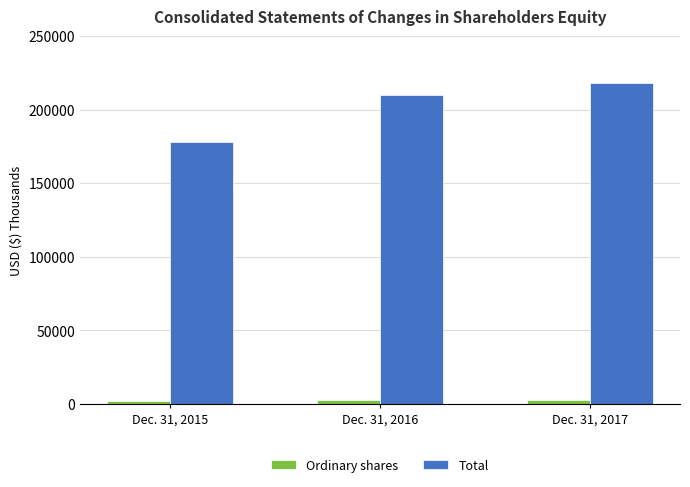

List the series in order of their overall mean, highest first.

Total, Ordinary shares